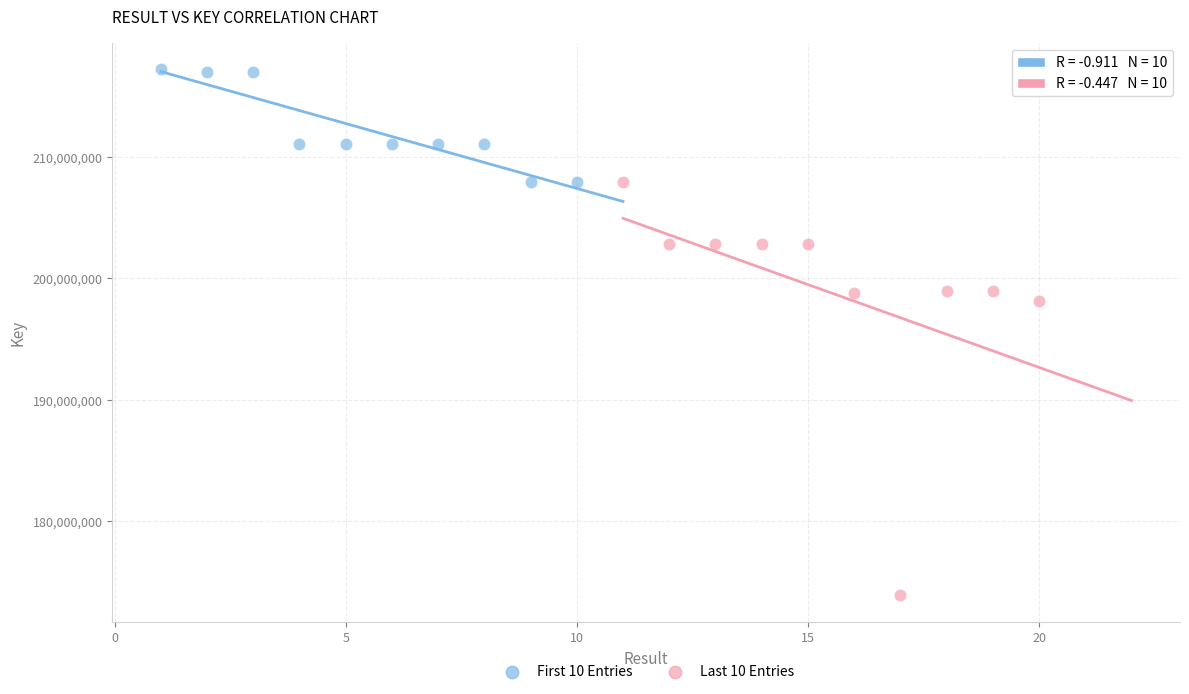

Which series has the largest Y range (max minus min)?

Last 10 Entries